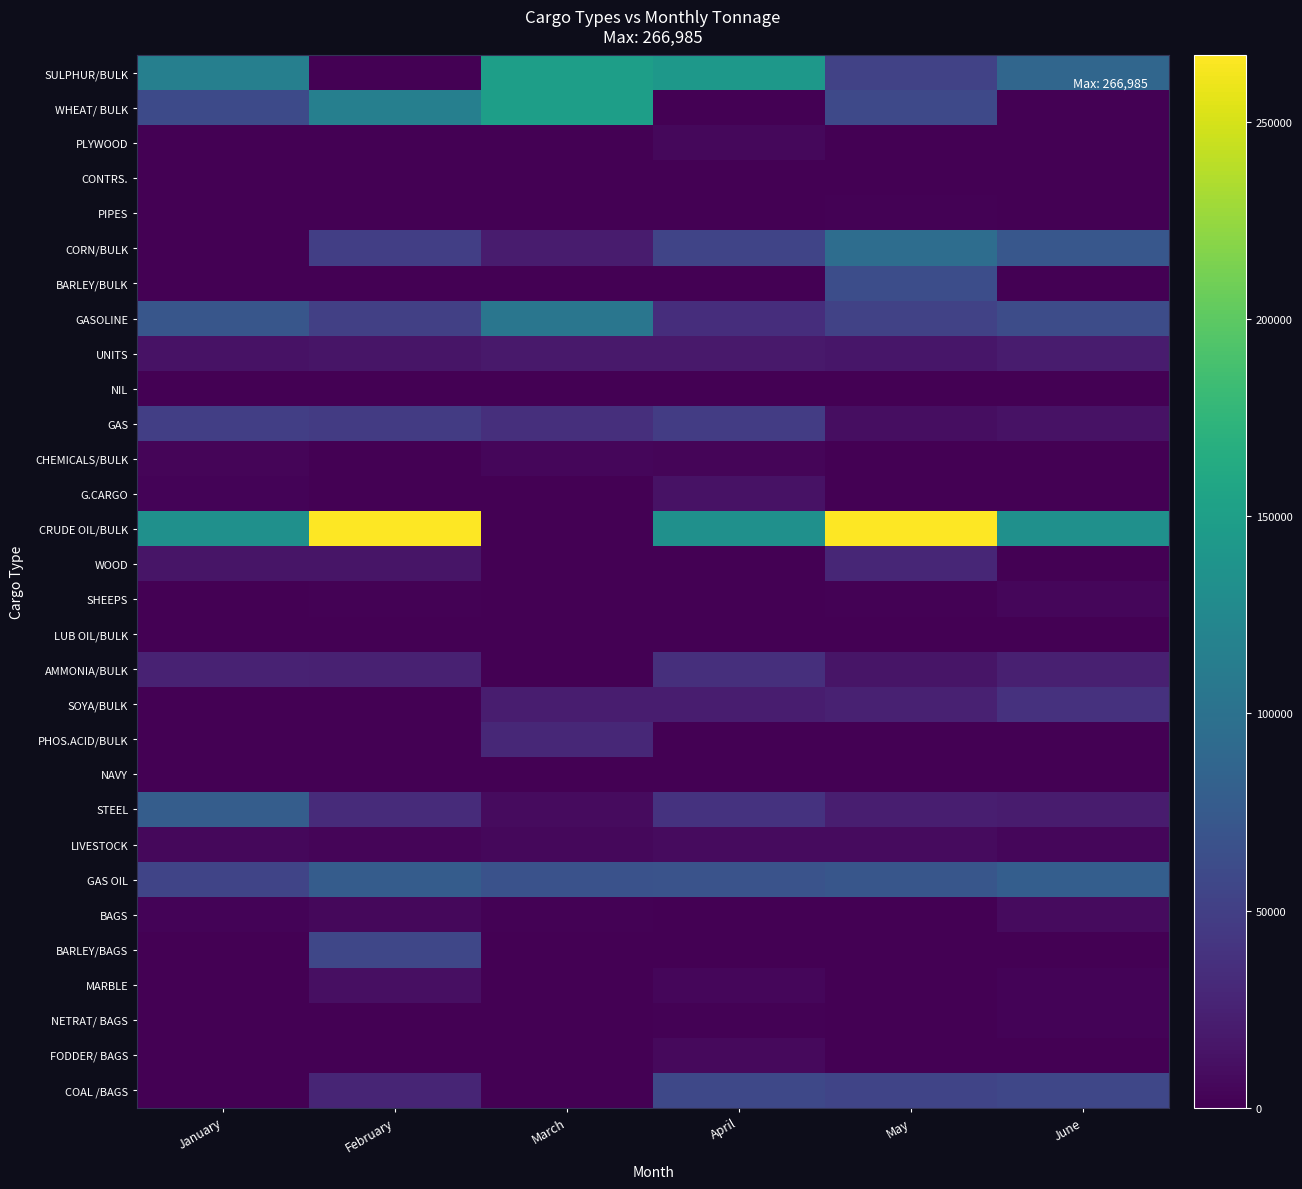

At which category is the sum across all series the highest?

May